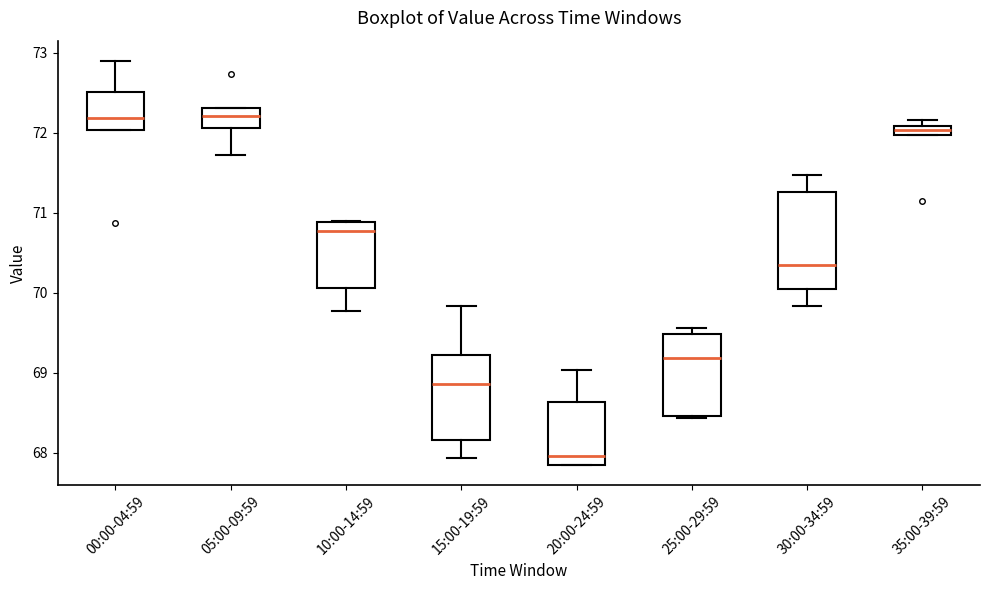

Comparing the boxes themselves (not the whiskers), which one is the tallest?

30:00-34:59